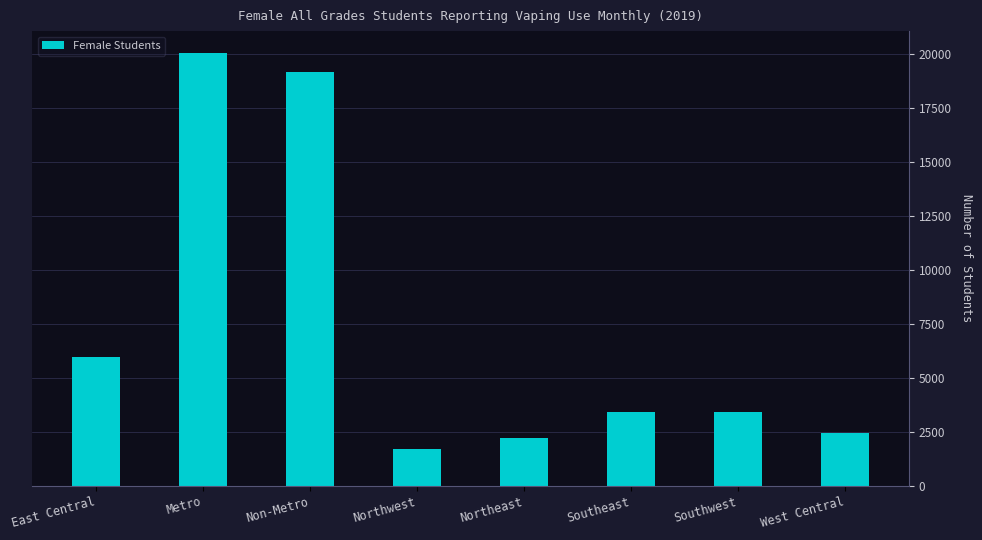

What is the average value?

7290